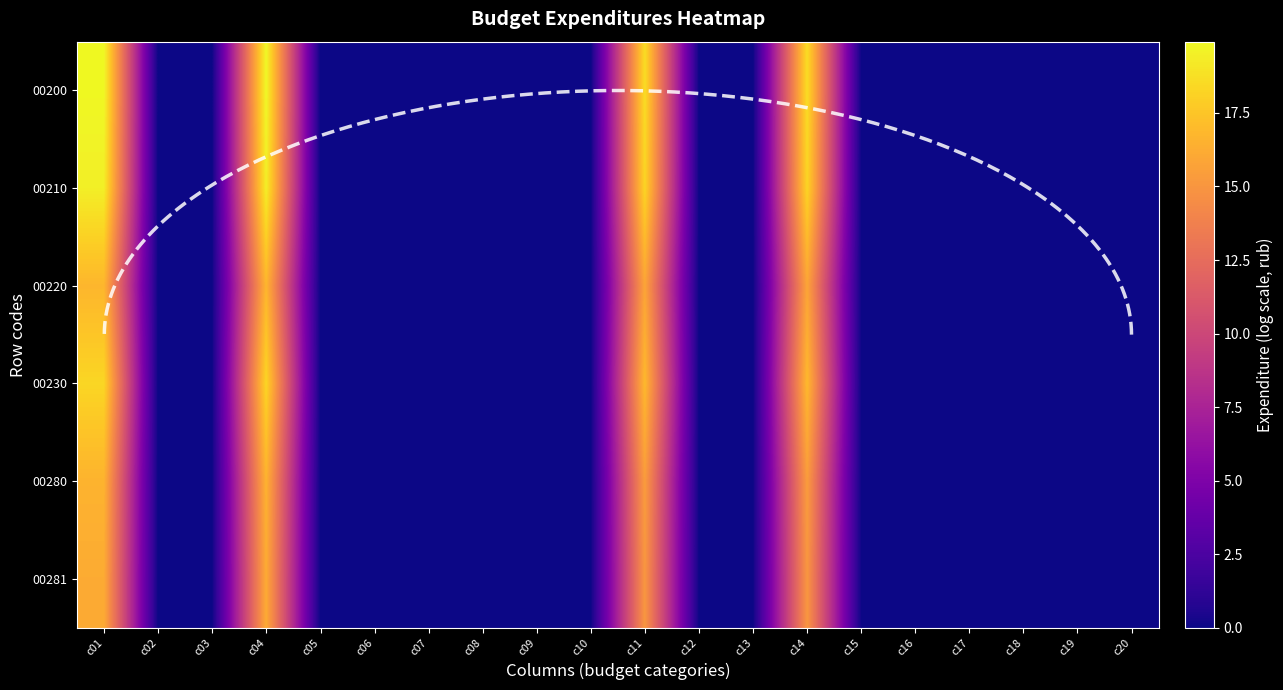

Is it true that 00280 equals 0.0 at c17?

True